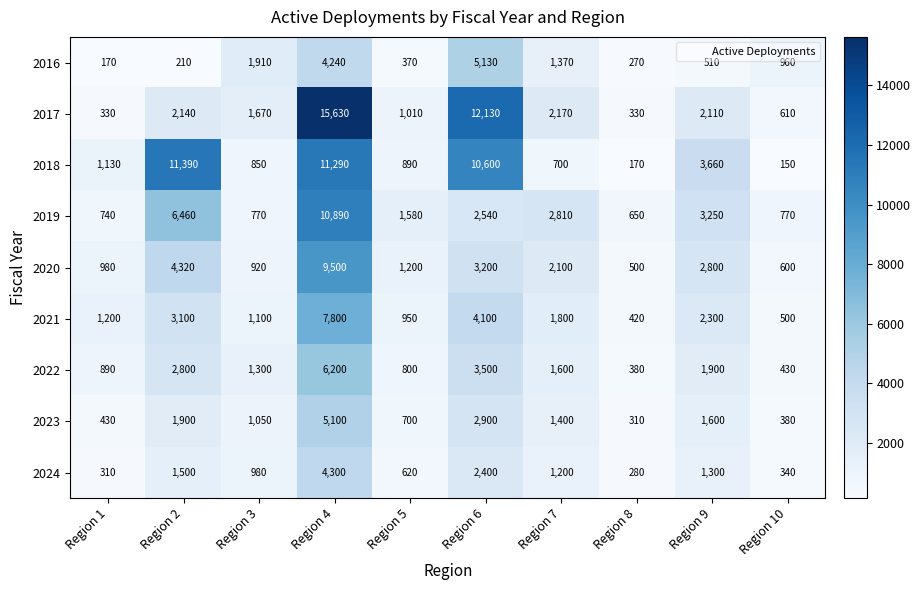

How many data points does each series have?

10